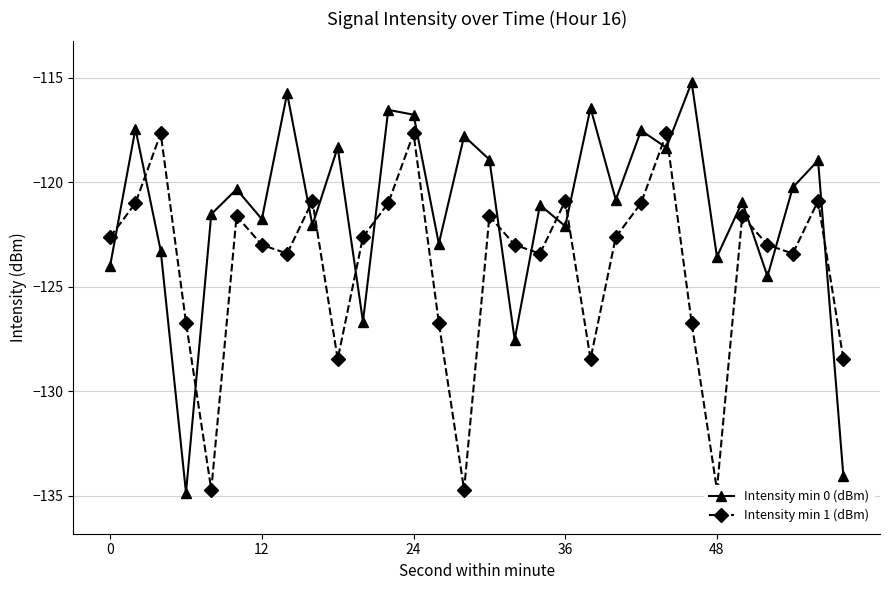

The value of Intensity min 0 (dBm) at 0 is -124.0. True or false?

True